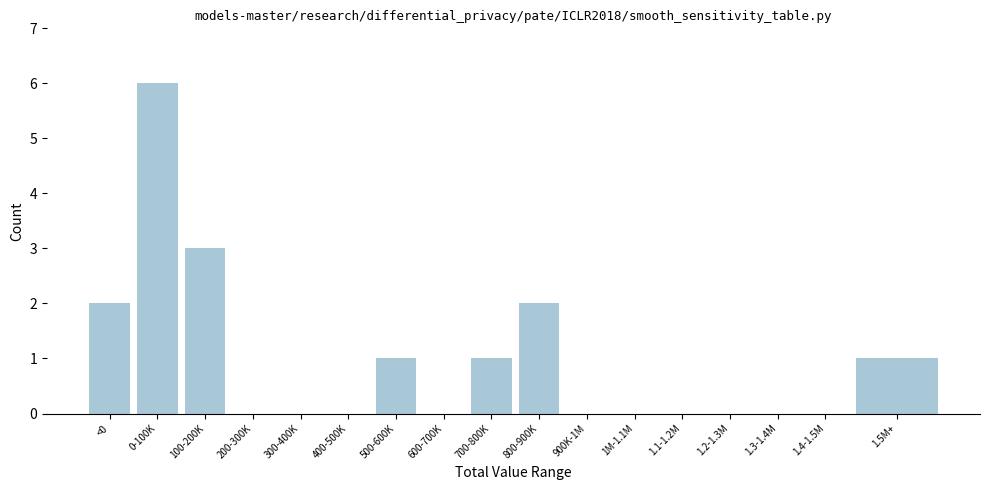

Reading right to left, extract all data points from this chart.

1.5M+=1	1.4-1.5M=0	1.3-1.4M=0	1.2-1.3M=0	1.1-1.2M=0	1M-1.1M=0	900K-1M=0	800-900K=2	700-800K=1	600-700K=0	500-600K=1	400-500K=0	300-400K=0	200-300K=0	100-200K=3	0-100K=6	<0=2